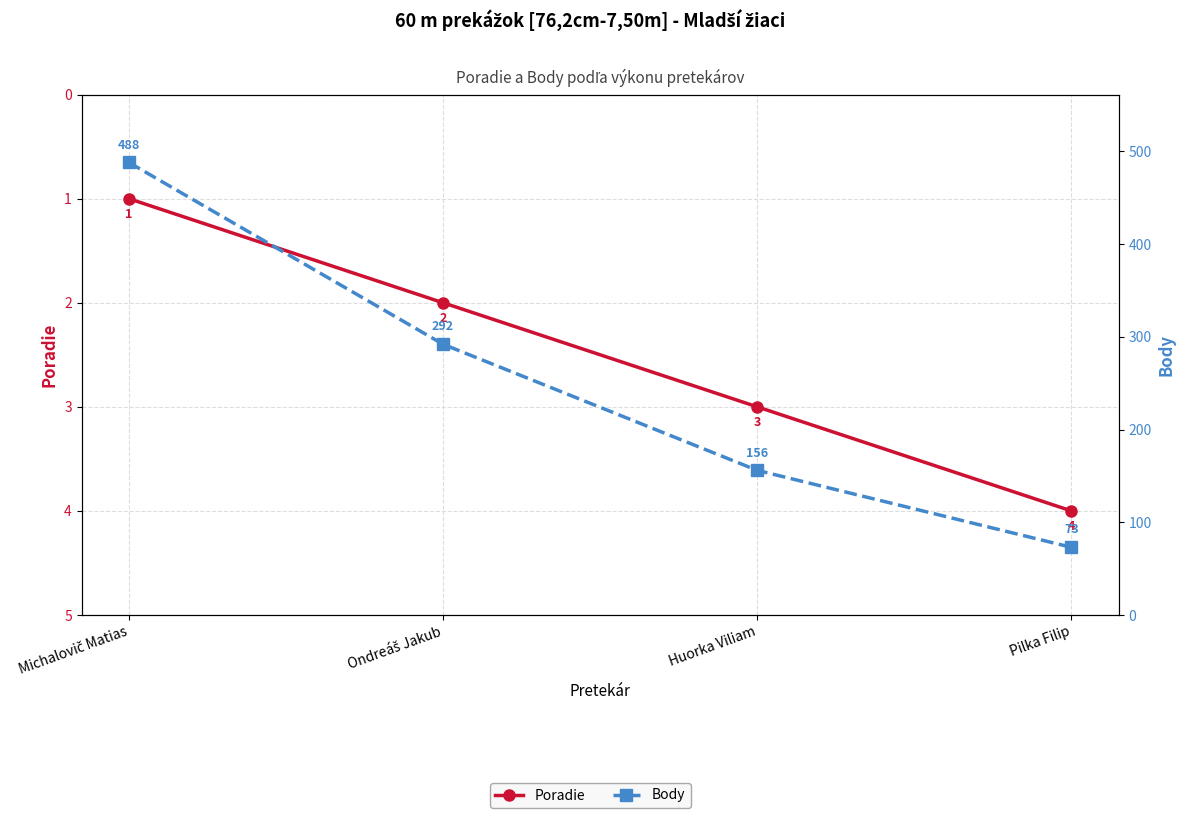

Which series has the largest range (max minus min)?

Body